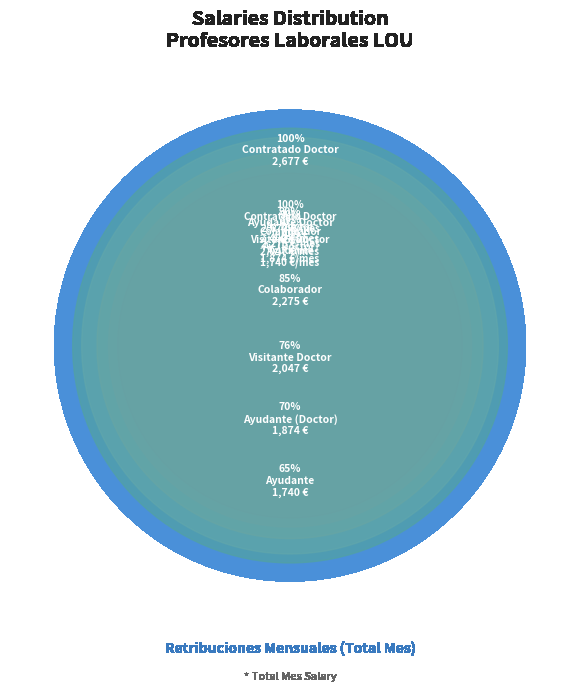

The Profesor Contratado Doctor slice represents 28% of the pie. True or false?

False